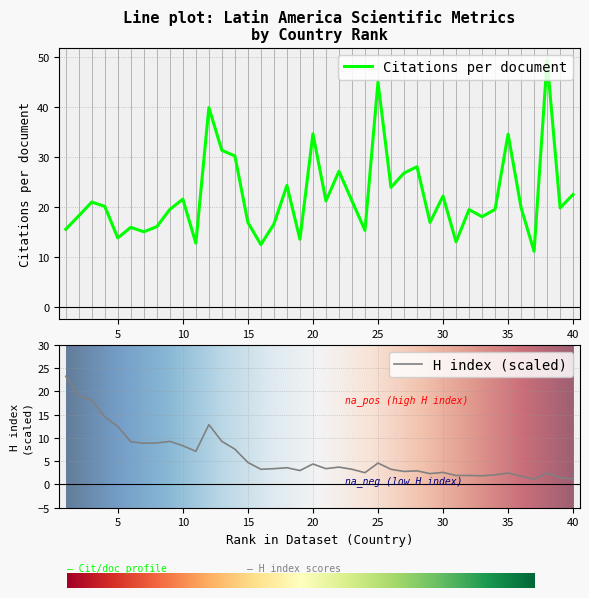

Is it true that H index (scaled) equals 11.2 at 10?

False